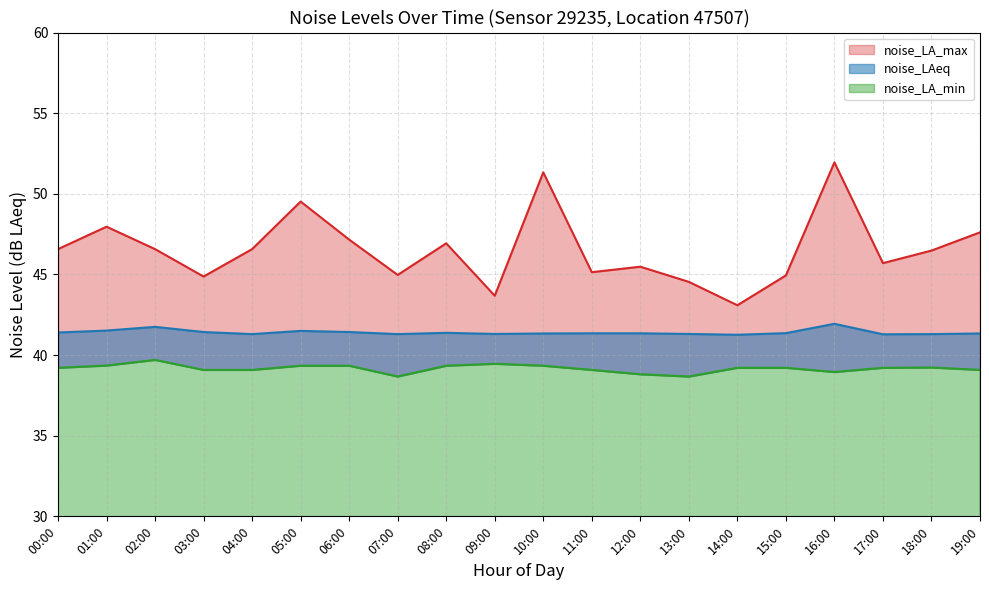

What is the value of the noise_LAeq point at the 8th from the left?

41.3